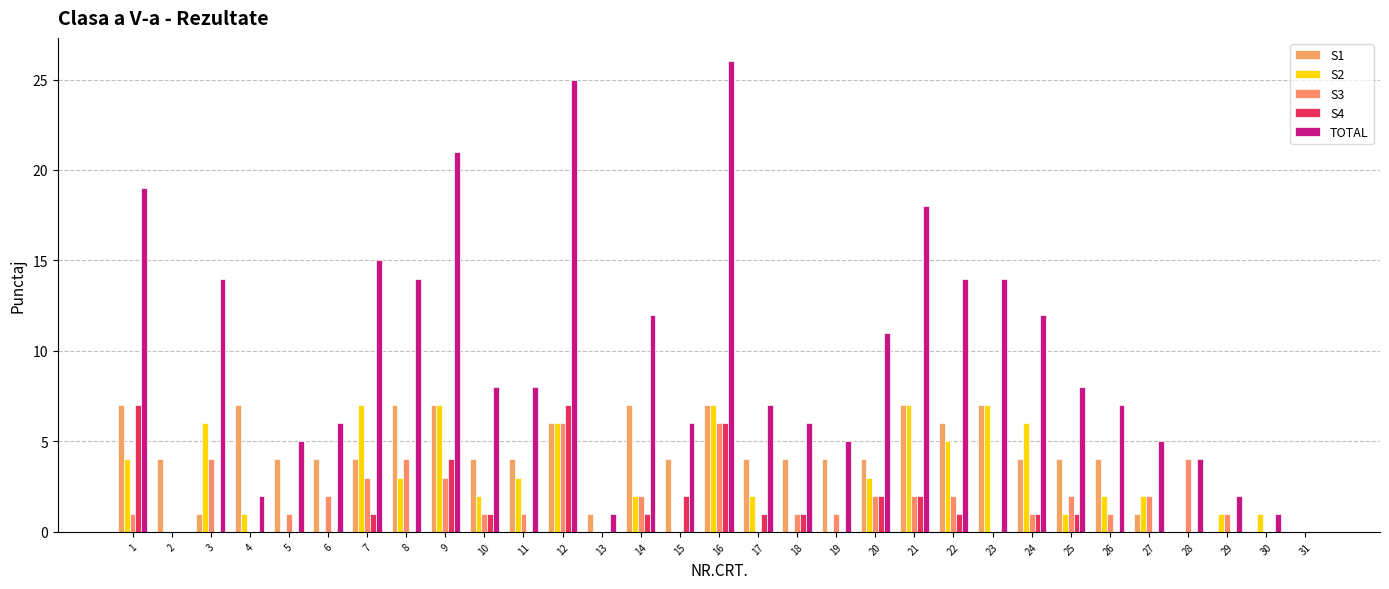

Does the chart contain stacked bars?

No